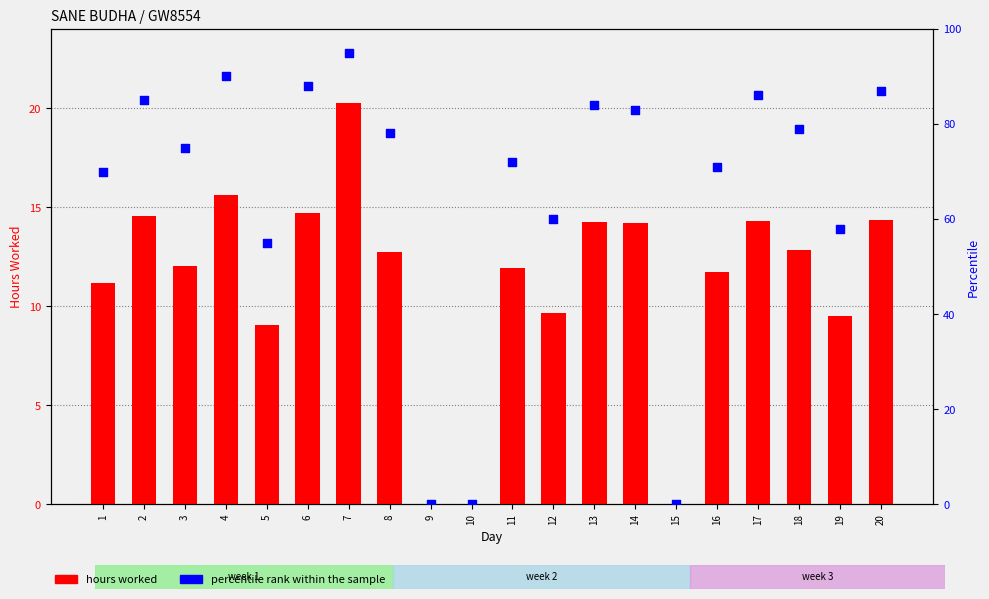

Which series has the largest Y range (max minus min)?

percentile rank within the sample